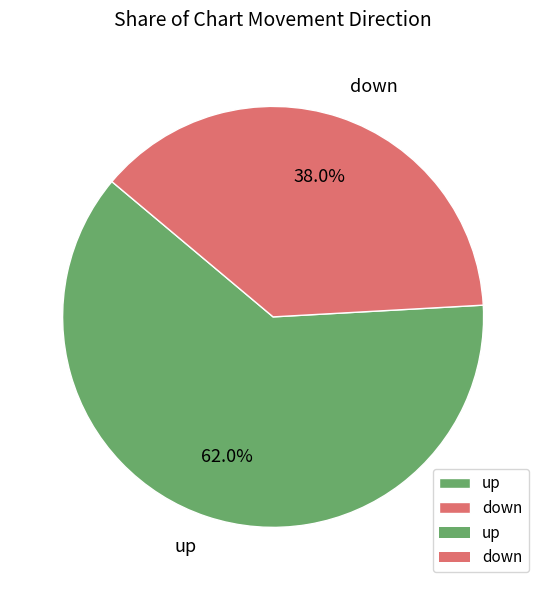

Count the number of slices in the pie.

2